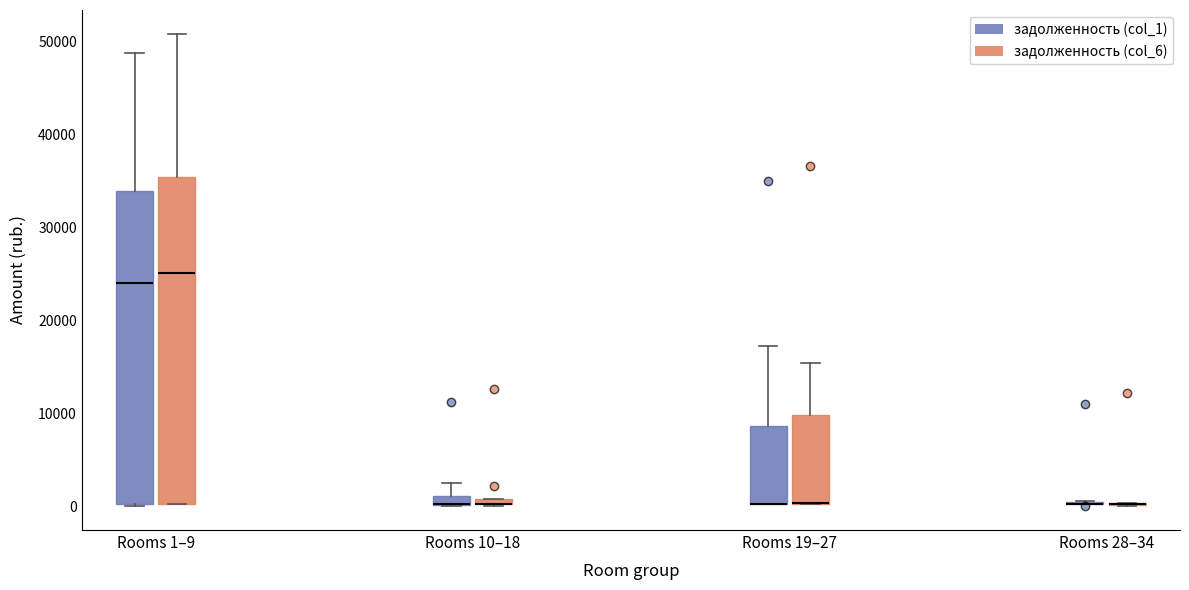

Where does the upper whisker of the box for Rooms 19–27 (задолженность (col_1)) end on the y-axis? The values are not printed on the chart, so give them approximately, as read against the axis.

17000